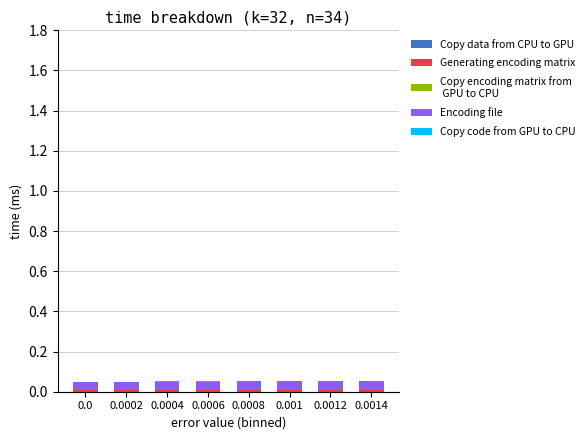

How many series are shown in this chart?

5